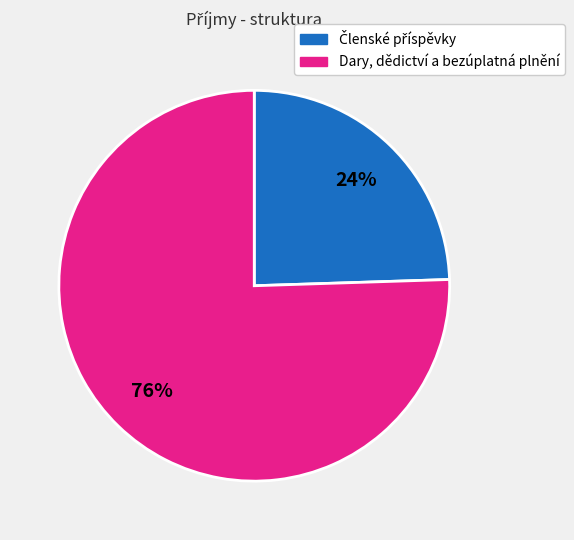

Which slice is the largest?

Dary, dědictví a bezúplatná plnění